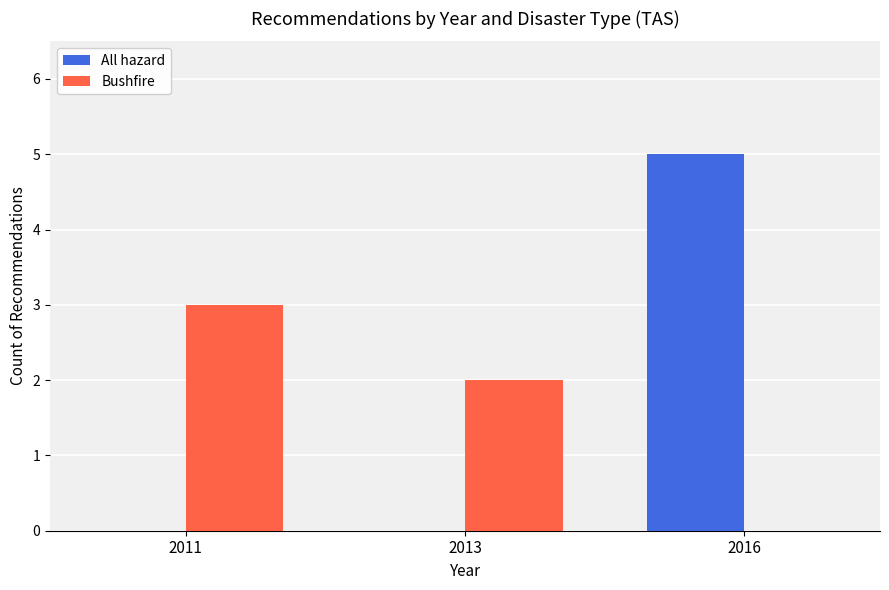

Which series changed the most between 2011 and 2013?

Bushfire